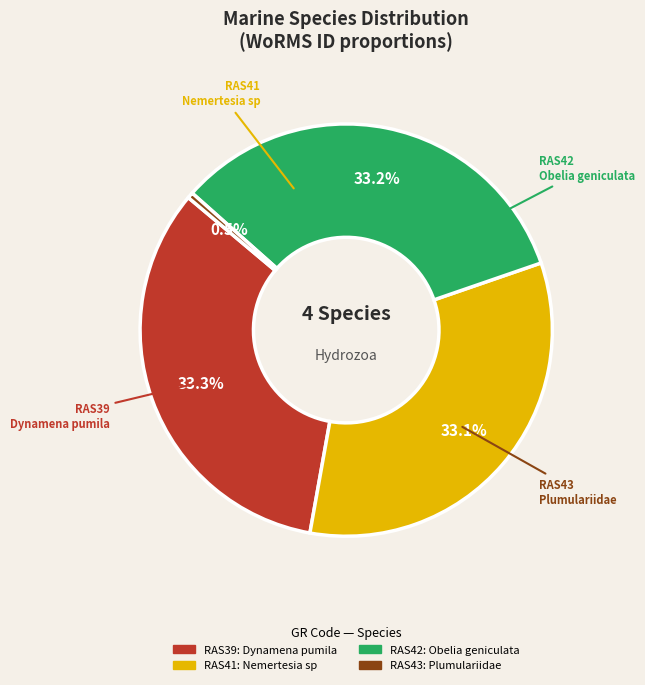

How many segments does this pie chart have?

4